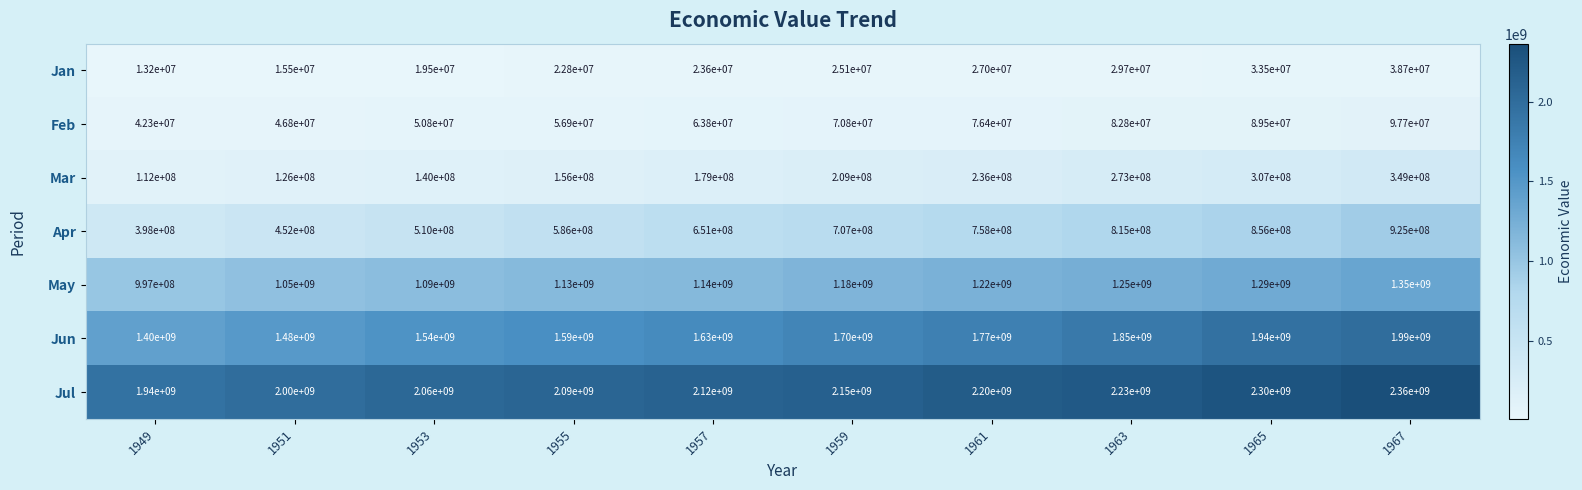

What is the spread (max minus min) of values at 1955?

2067200000